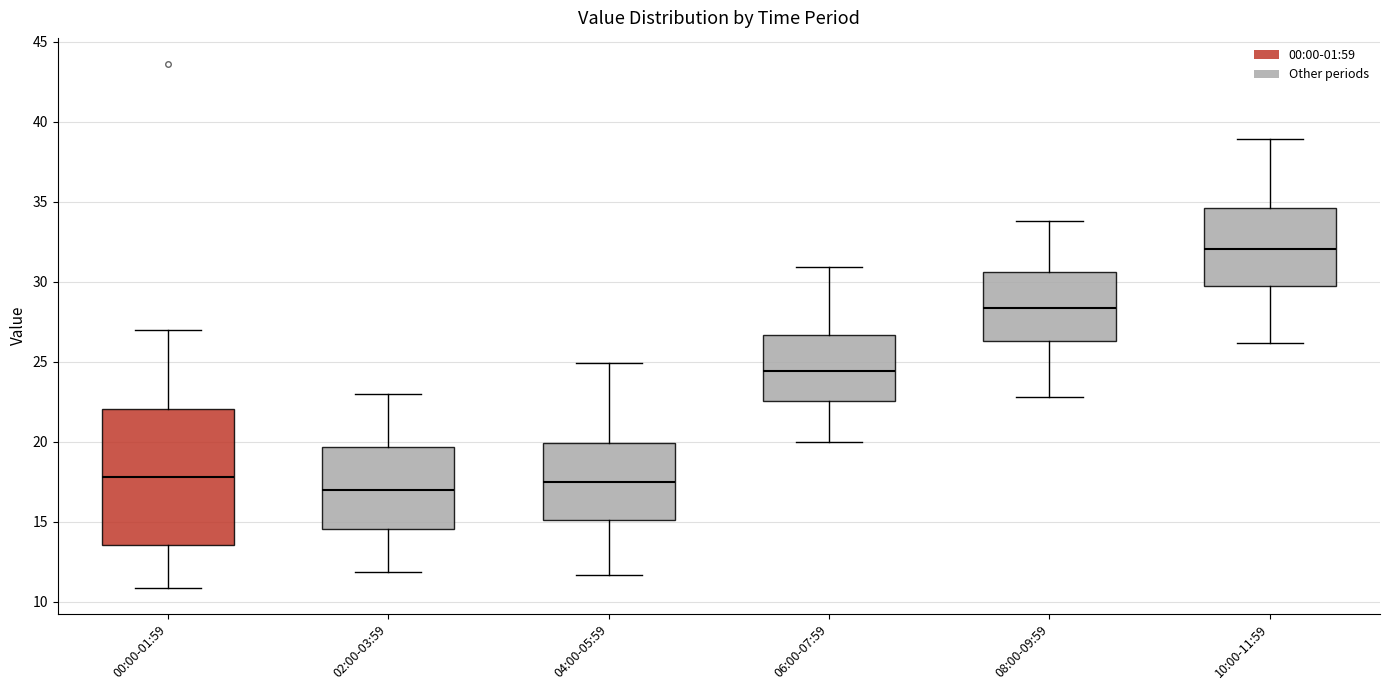

Which box has the lowest median line?

02:00-03:59